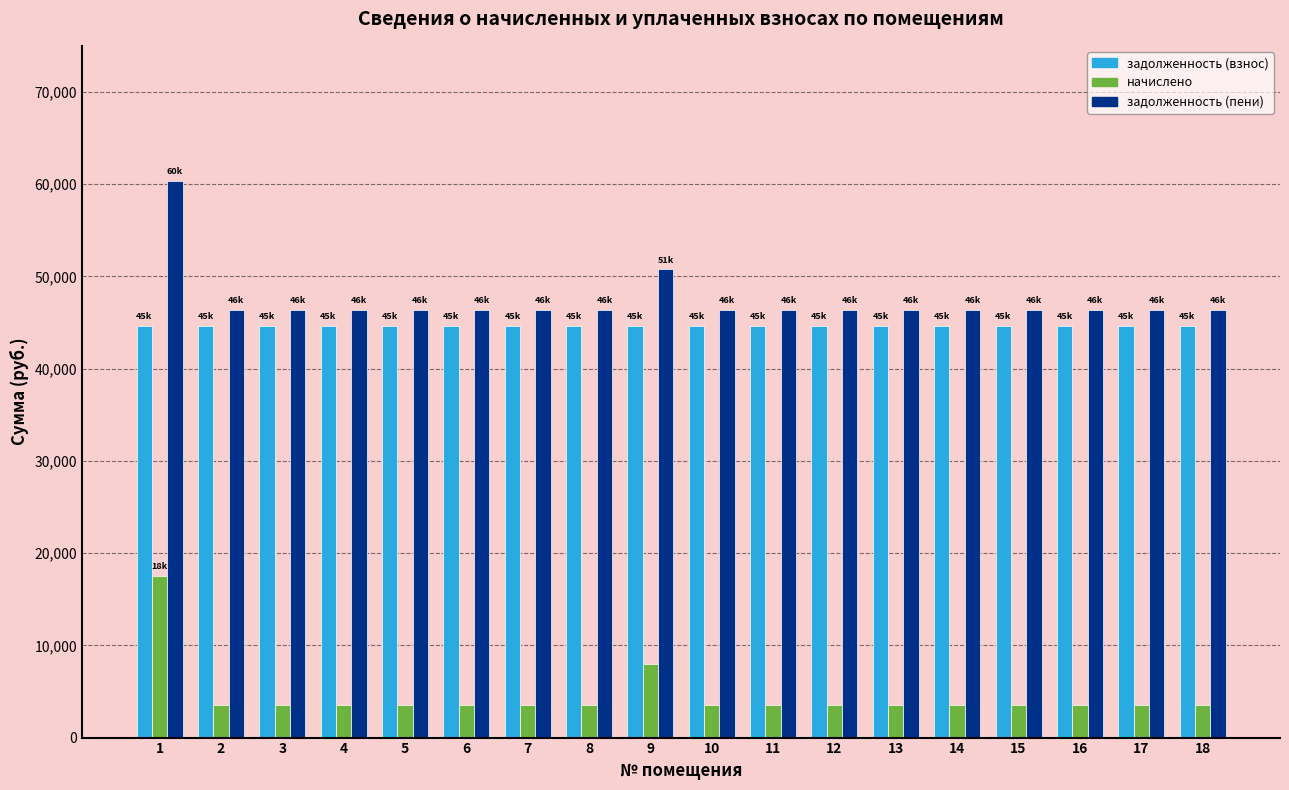

What is the difference between the second highest and minimum values in the задолженность (пени) series?

4384.9